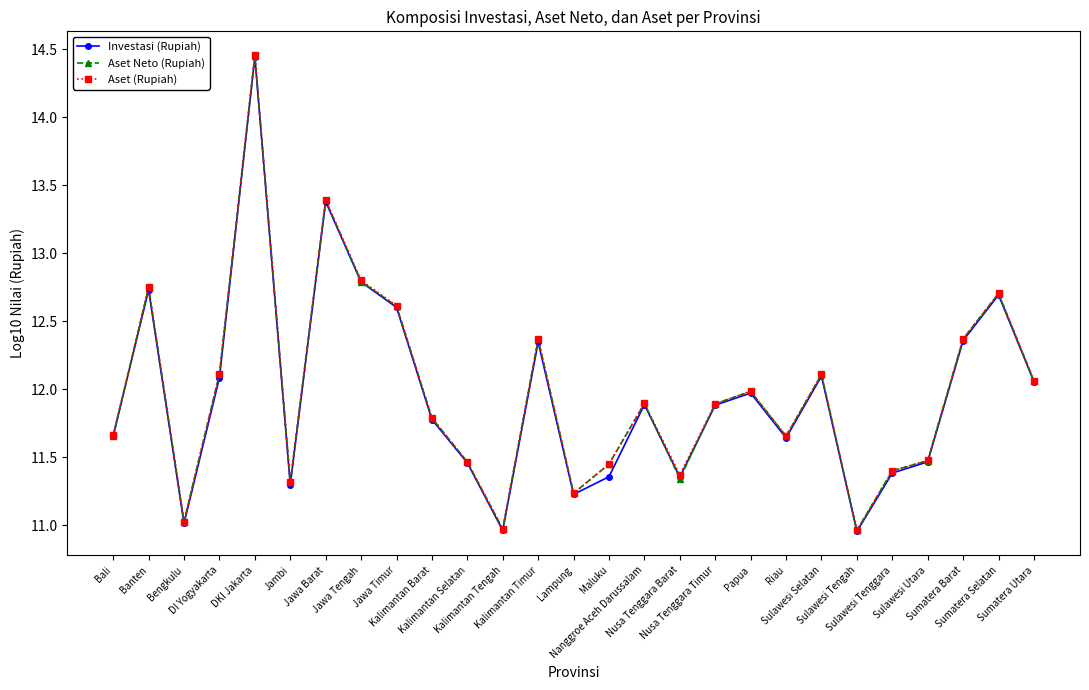

What are all the series names shown in the legend?

Investasi (Rupiah), Aset Neto (Rupiah), Aset (Rupiah)